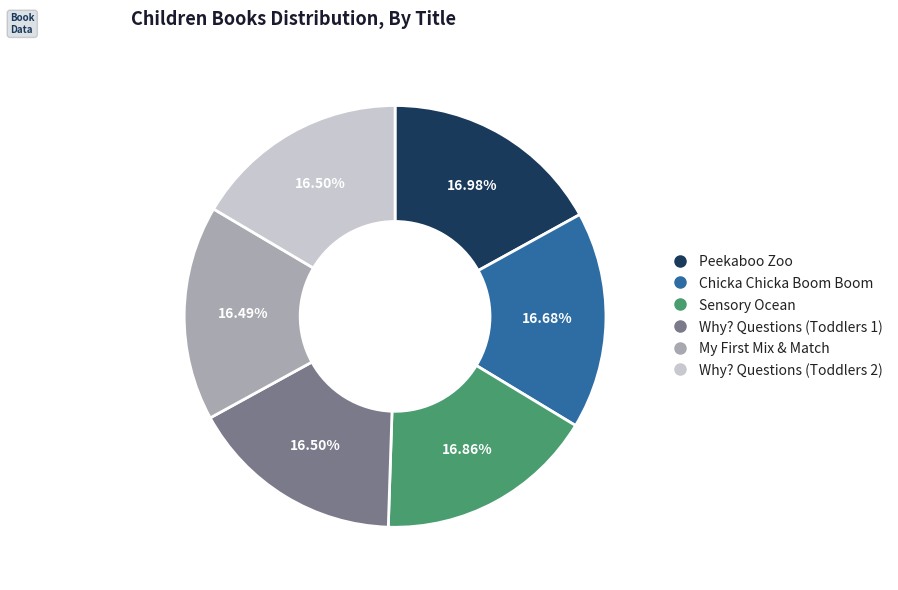

Does Why? Questions (Toddlers 2) represent more than half of the total?

No